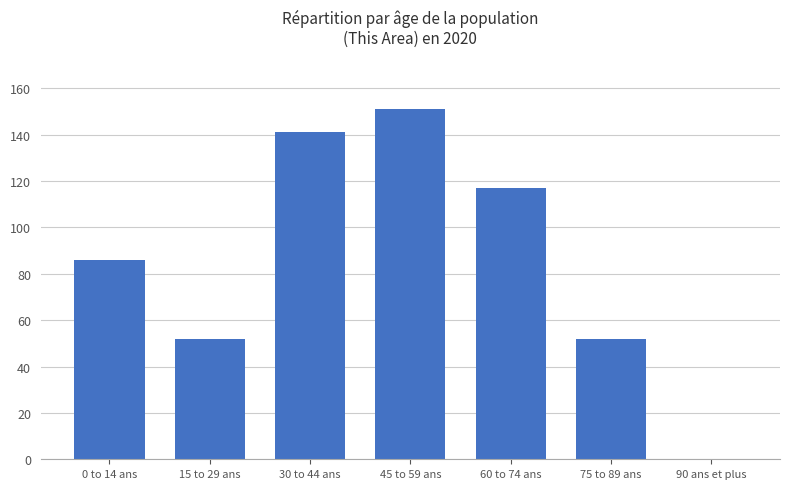

How many values are above zero?

6